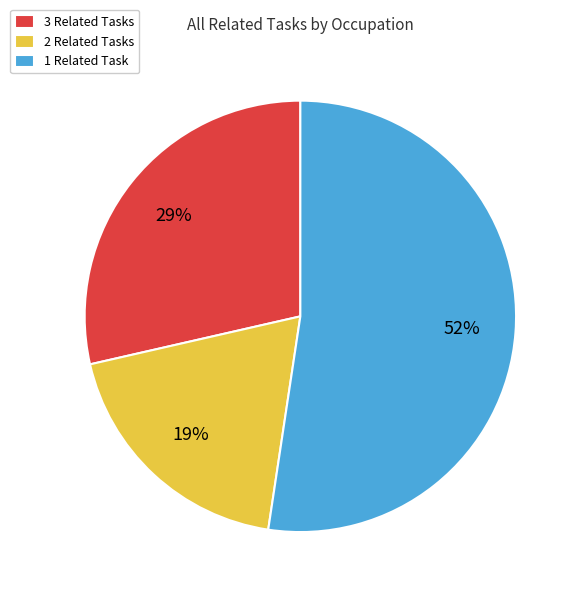

To the nearest percent, what percentage of the pie is 1 Related Task?

52%